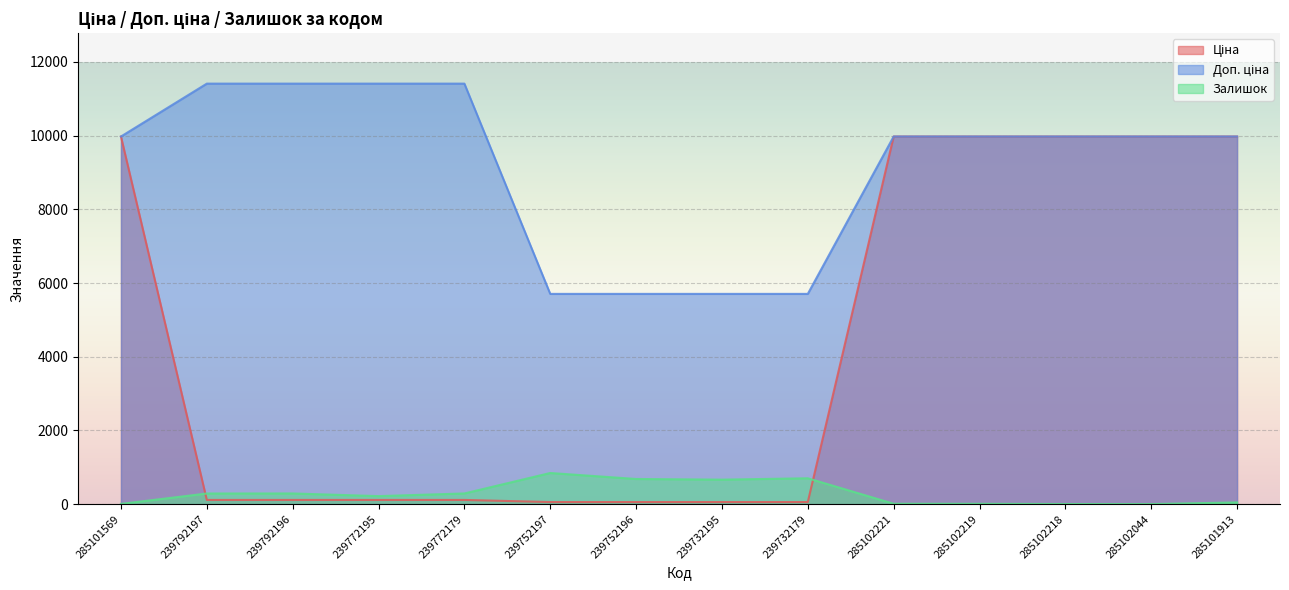

At which category does the chart reach its peak across all series?

239792197